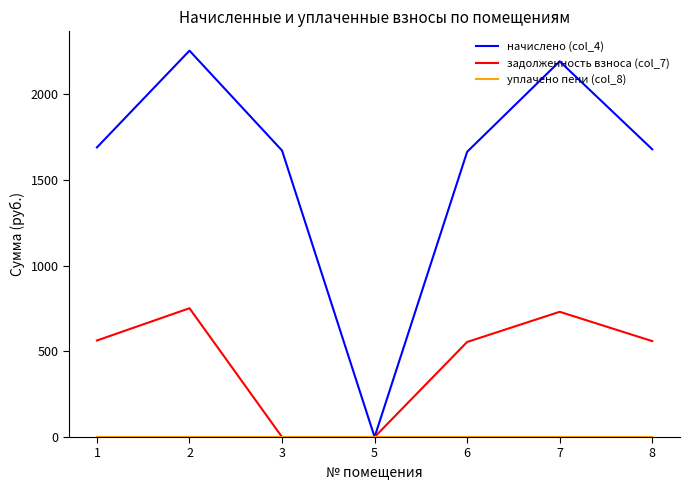

At which category is the sum across all series the highest?

2